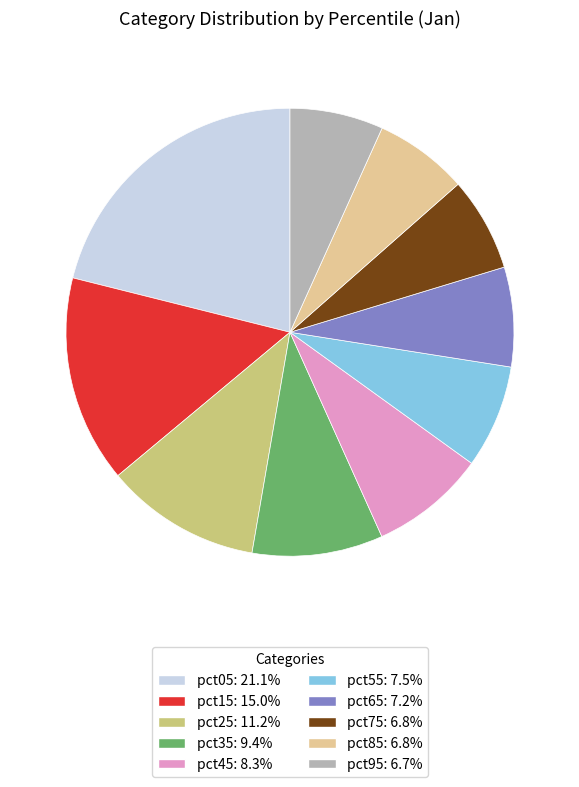

Approximately how many times larger is the value at pct95: 6.7% compared to pct55: 7.5%?

0.9